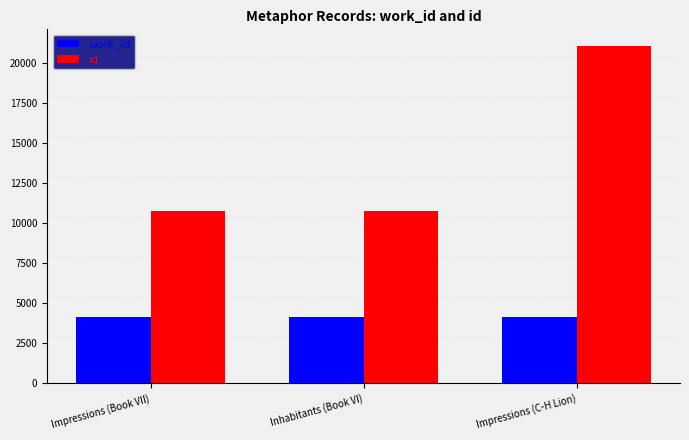

What is the sum of the id values at Impressions (C-H Lion) and Inhabitants (Book VI)?

31860